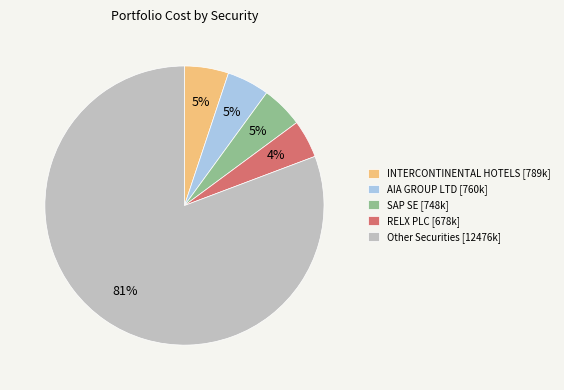

What is the largest slice in the pie chart?

Other Securities [12476k]